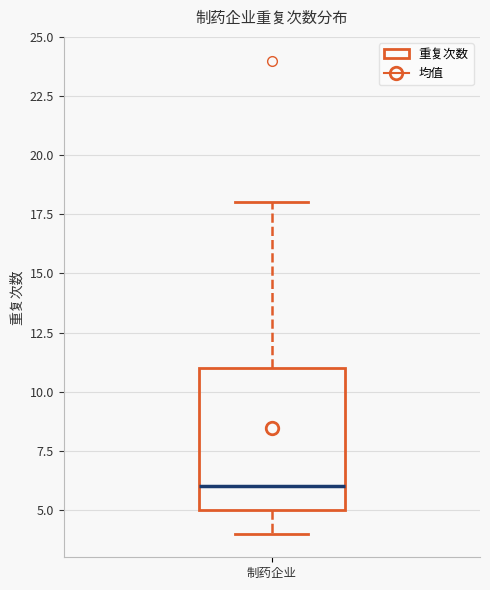

Where is the upper edge of the box for 制药企业 on the y-axis? The values are not printed on the chart, so give them approximately, as read against the axis.

11